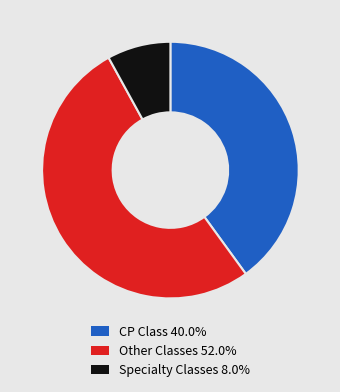

Count the number of slices in the pie.

3